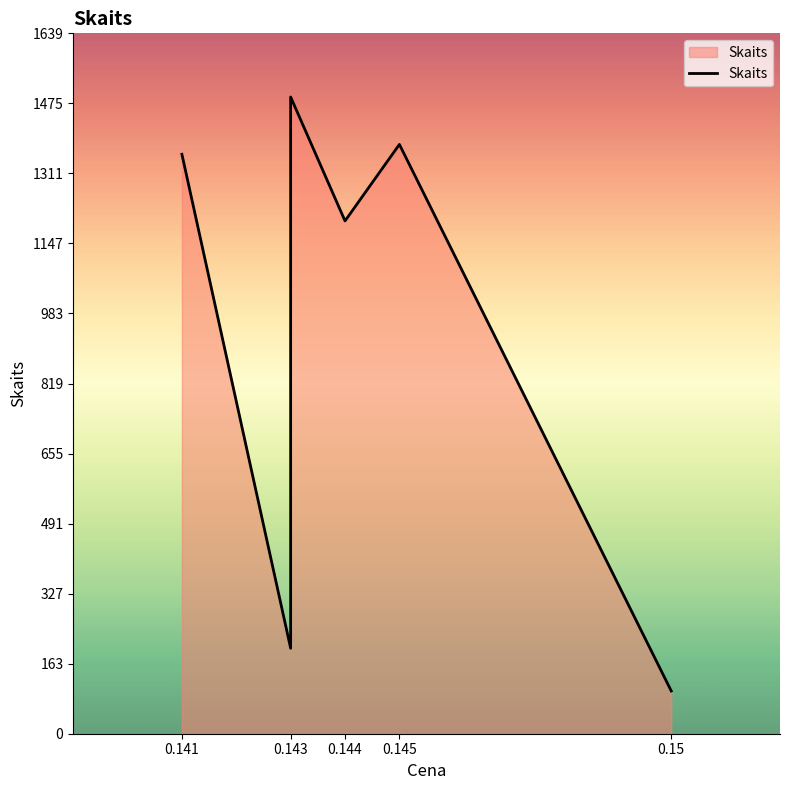

What is the value of the 4th point from the left?

1200